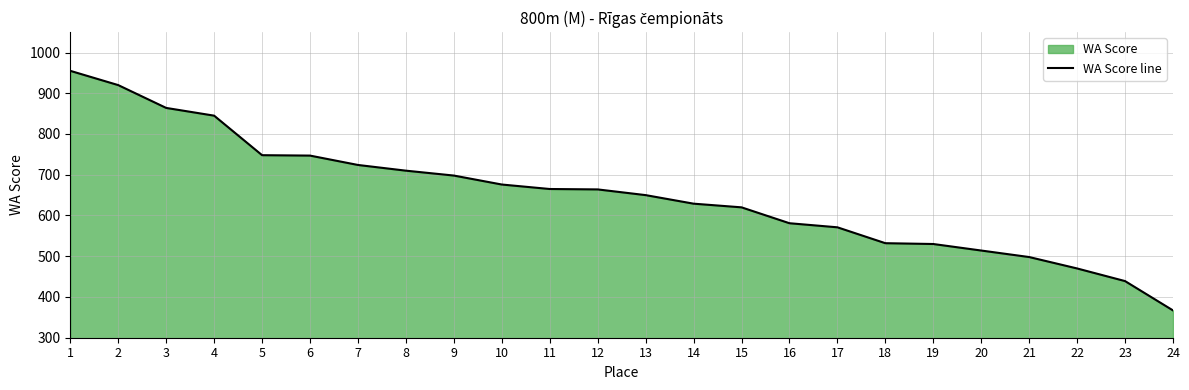

Count the number of categories in the chart.

24